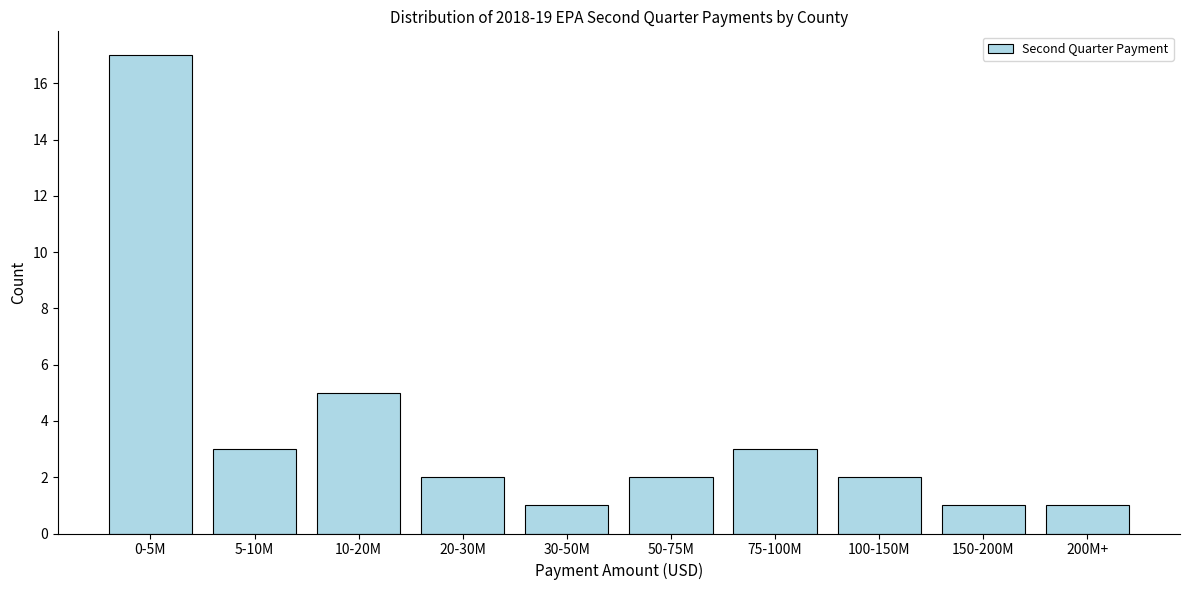

Reading left to right, extract all data points from this chart.

0-5M=17	5-10M=3	10-20M=5	20-30M=2	30-50M=1	50-75M=2	75-100M=3	100-150M=2	150-200M=1	200M+=1